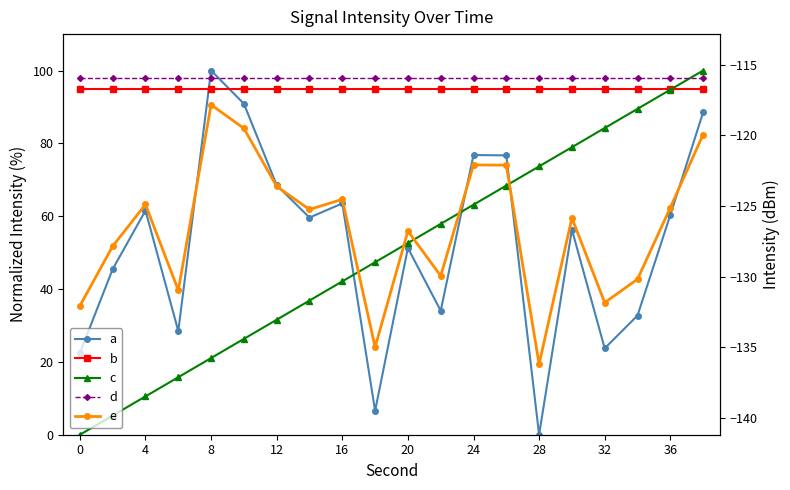

True or false: d and c intersect in this chart.

True